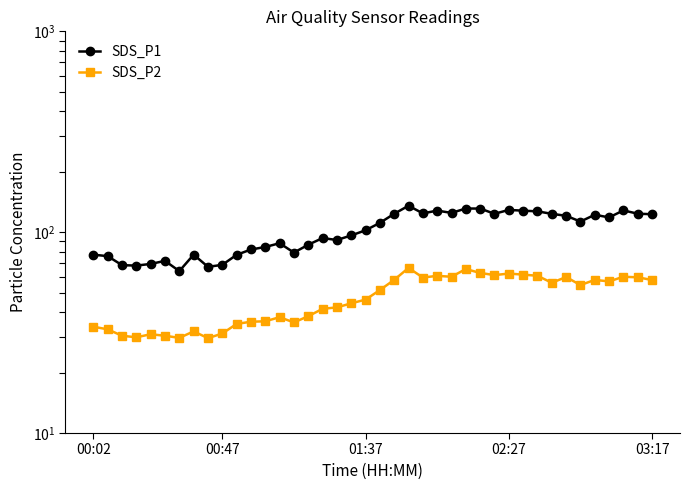

How many lines are shown in the chart?

2